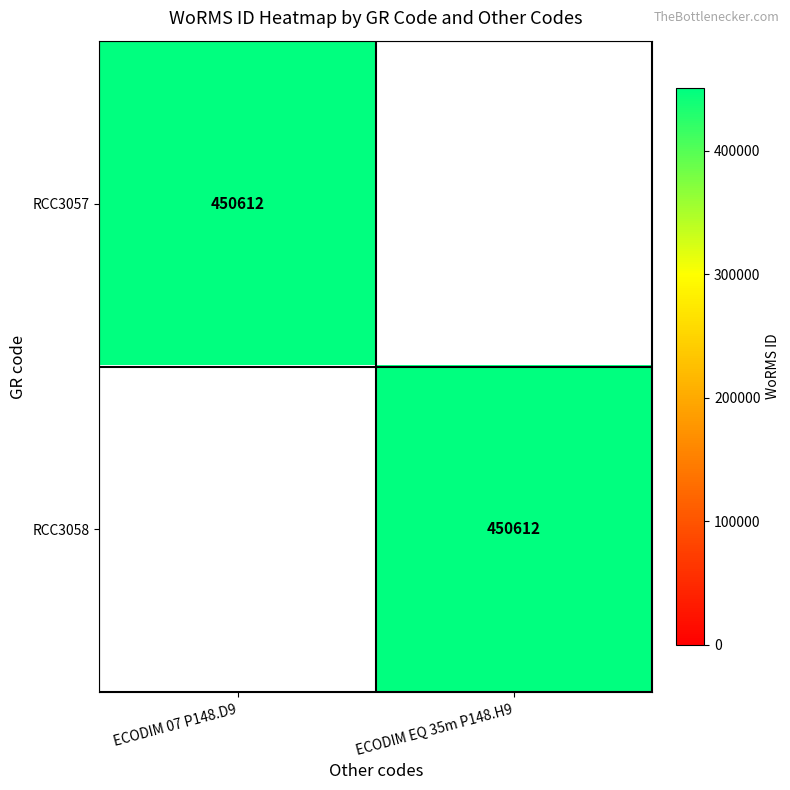

The value of RCC3057 at ECODIM 07 P148.D9 is 631545. True or false?

False